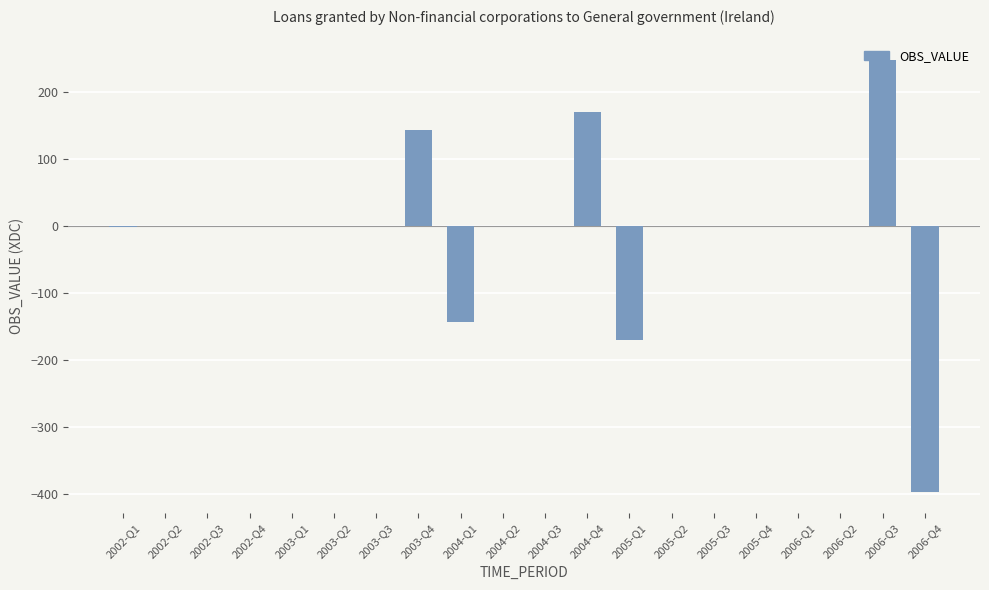

The value at 2002-Q4 is -203. True or false?

False